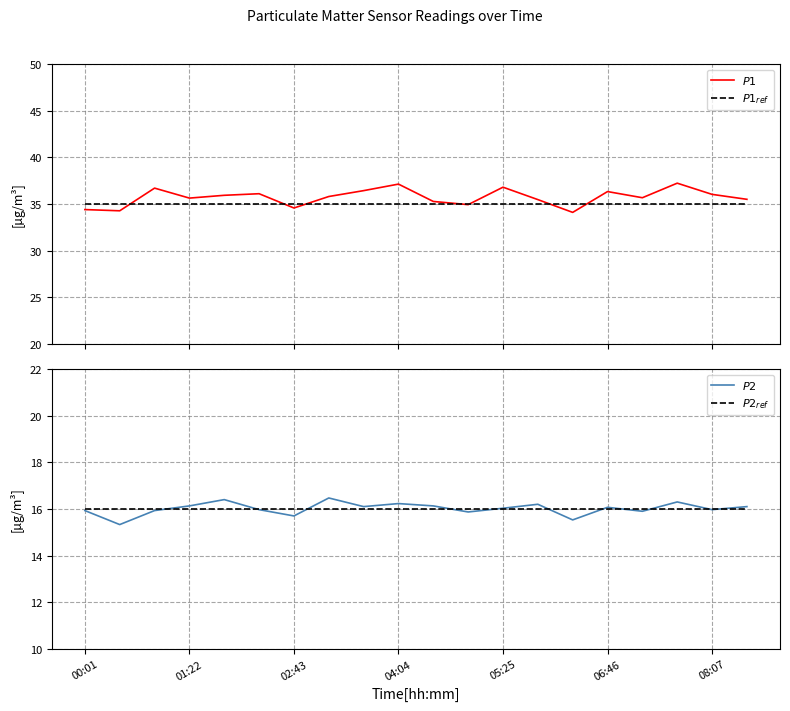

At which label is $P1$ closest to 35?

11